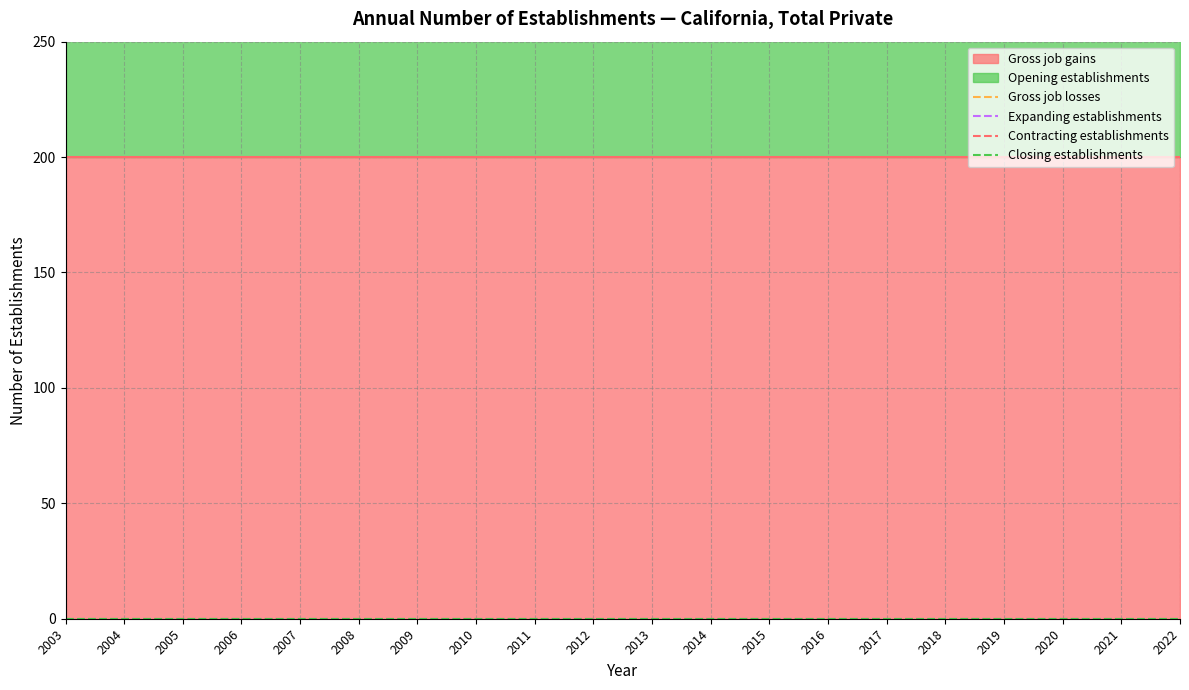

List the labels in order of Gross job gains value, smallest first.

2003, 2004, 2005, 2006, 2007, 2008, 2009, 2010, 2011, 2012, 2013, 2014, 2015, 2016, 2017, 2018, 2019, 2020, 2021, 2022